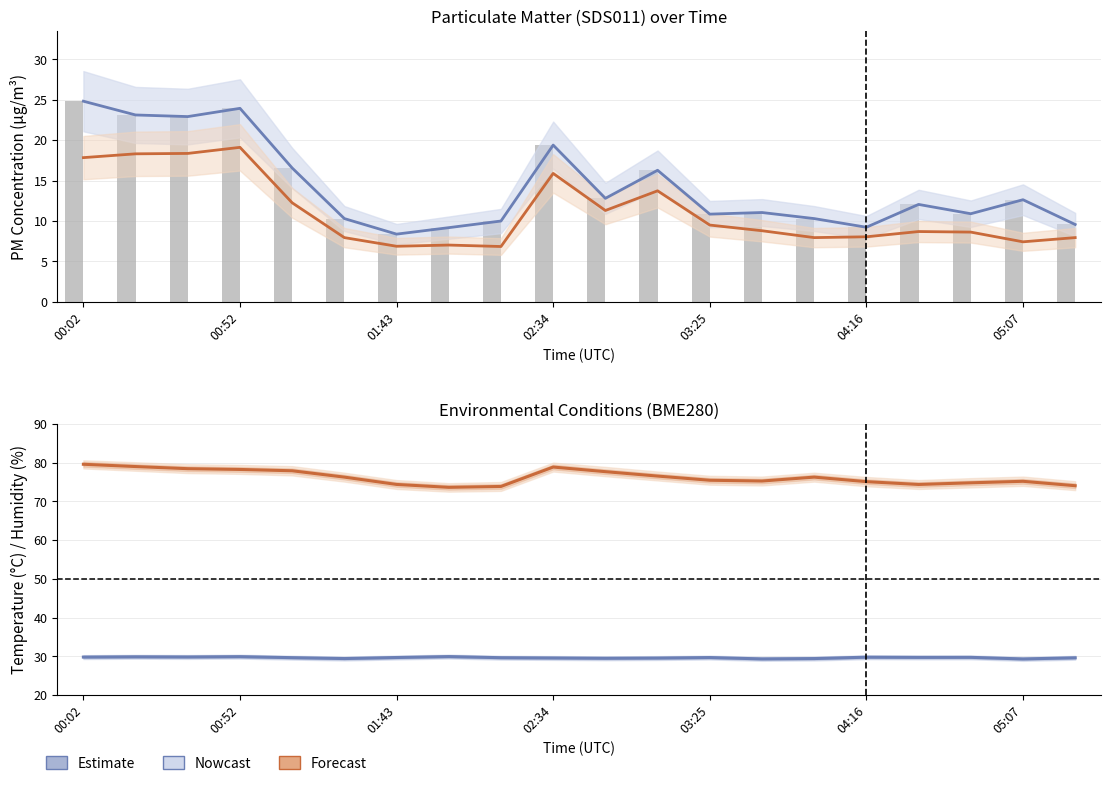

Does the chart contain any negative values?

No